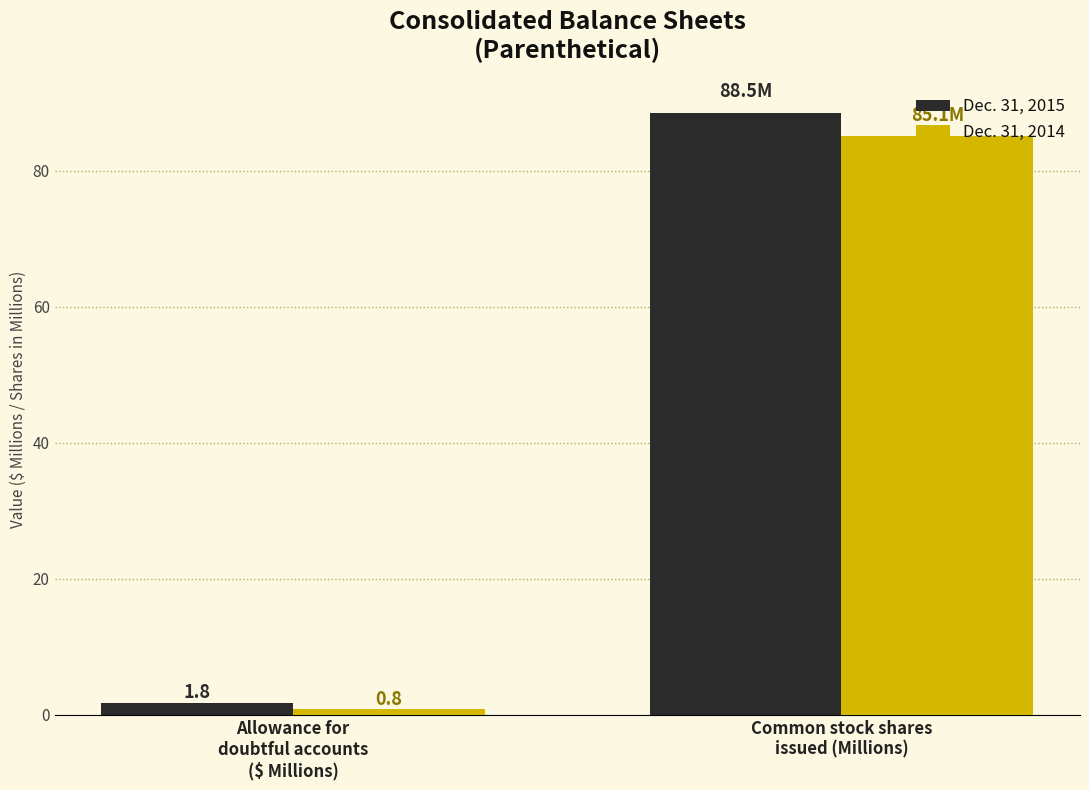

Which series has the widest spread of values?

Dec. 31, 2015